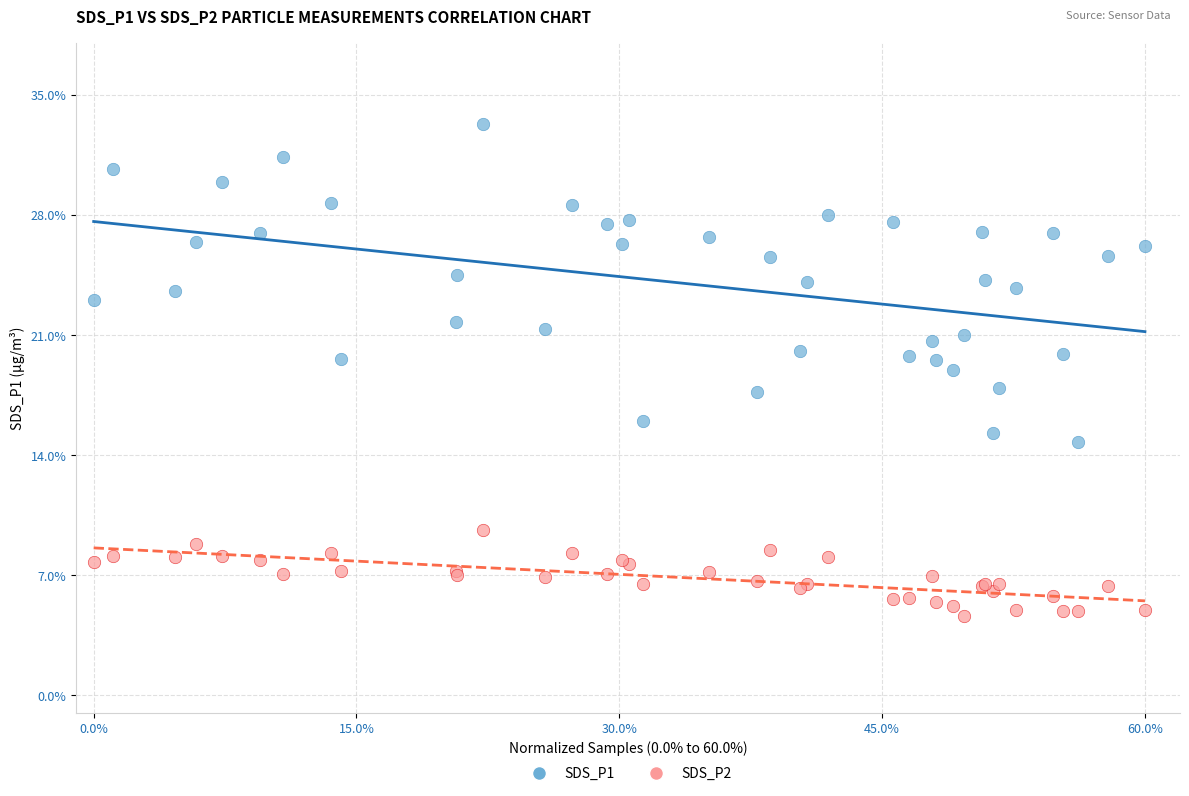

Which series has the largest Y range (max minus min)?

SDS_P1